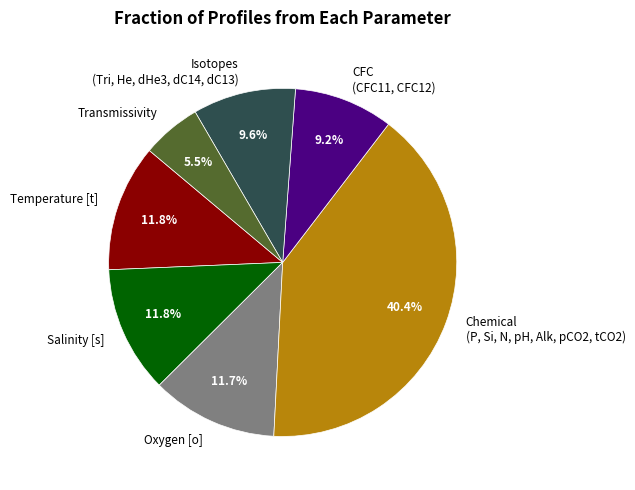

Is CFC (CFC11, CFC12) the majority of the pie?

No